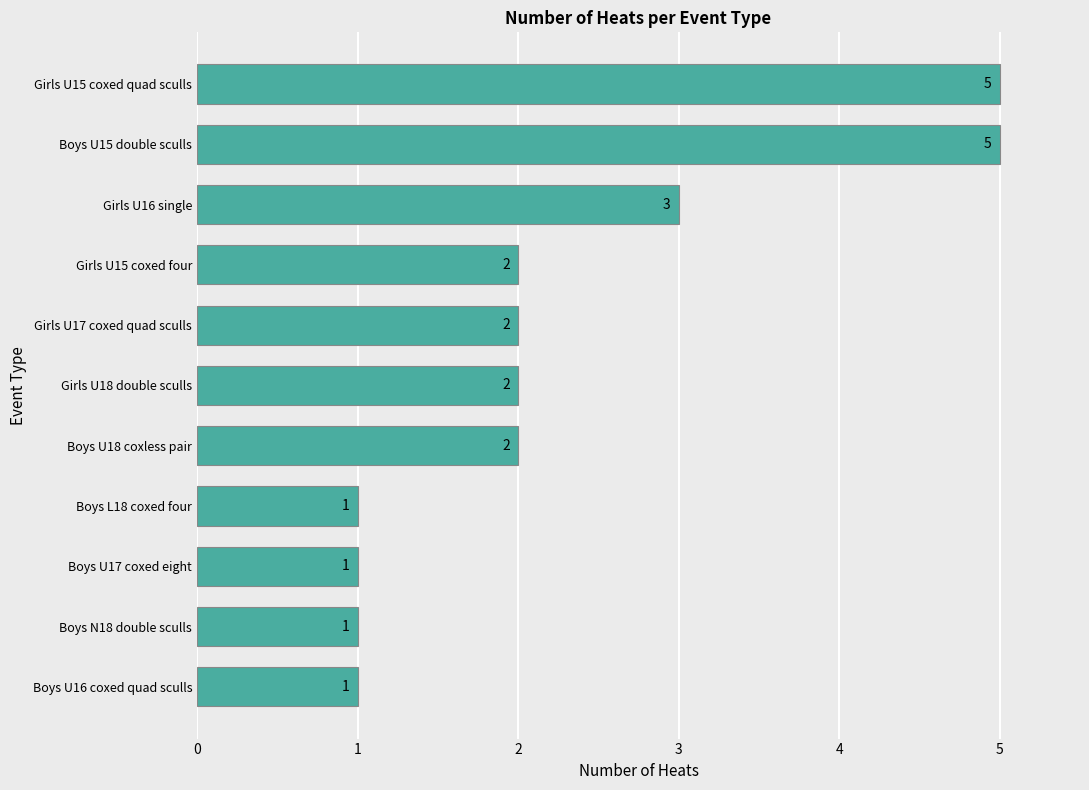

Reading top to bottom, transcribe all the data shown in this chart.

Girls U15 coxed quad sculls=5	Boys U15 double sculls=5	Girls U16 single=3	Girls U15 coxed four=2	Girls U17 coxed quad sculls=2	Girls U18 double sculls=2	Boys U18 coxless pair=2	Boys L18 coxed four=1	Boys U17 coxed eight=1	Boys N18 double sculls=1	Boys U16 coxed quad sculls=1